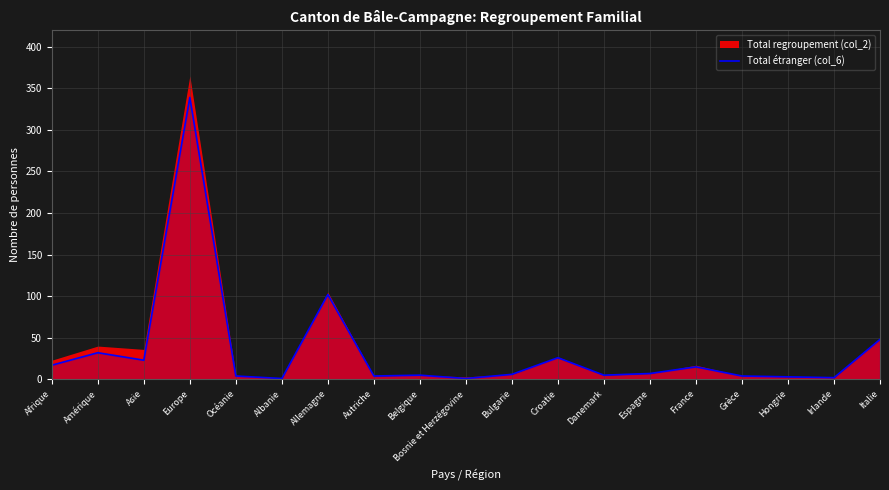

What is the ratio of the value at Afrique to the value at Albanie?

17.0